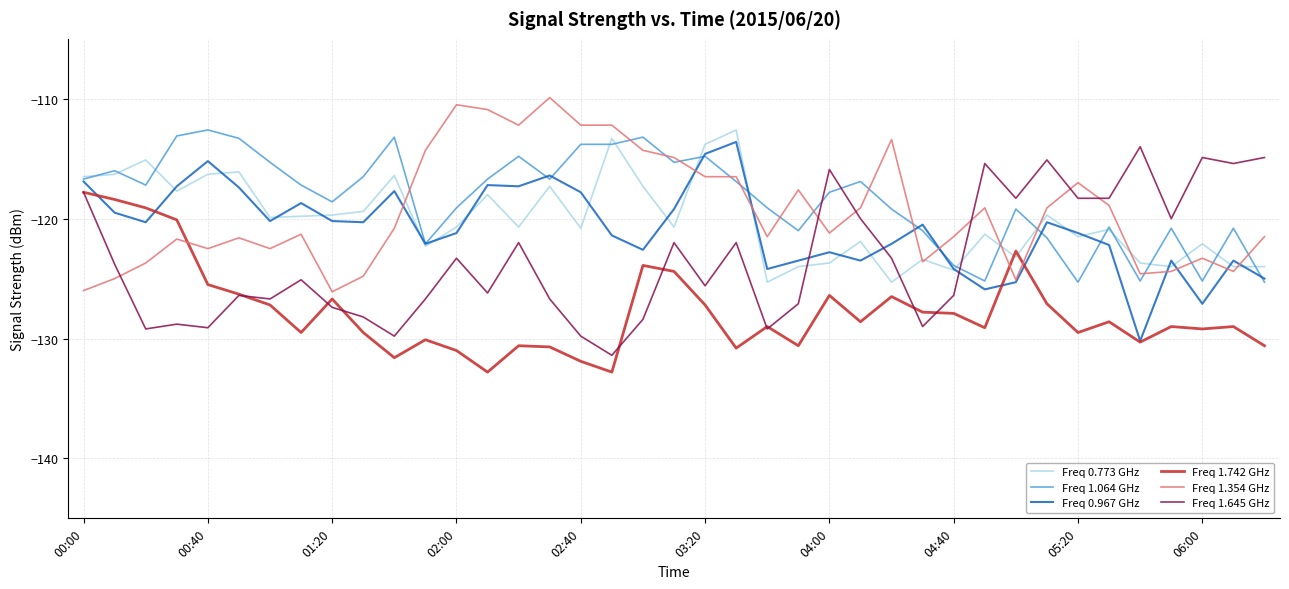

Which series has the largest range (max minus min)?

Freq 1.645 GHz